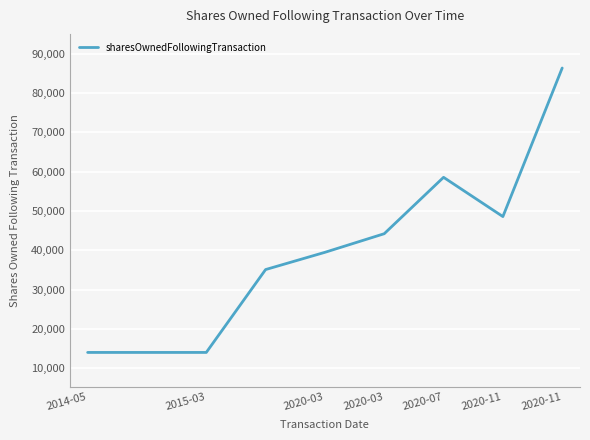

What is the difference between the maximum and minimum values?

72332